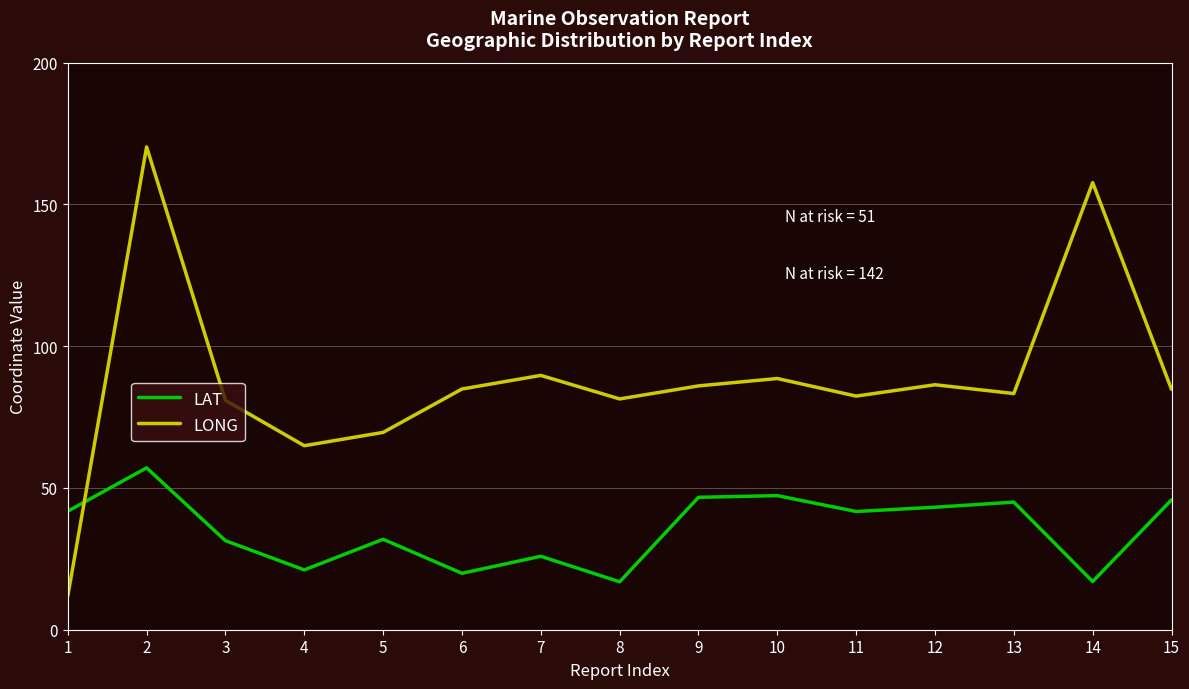

Which category has the lowest value in the LONG series?

1